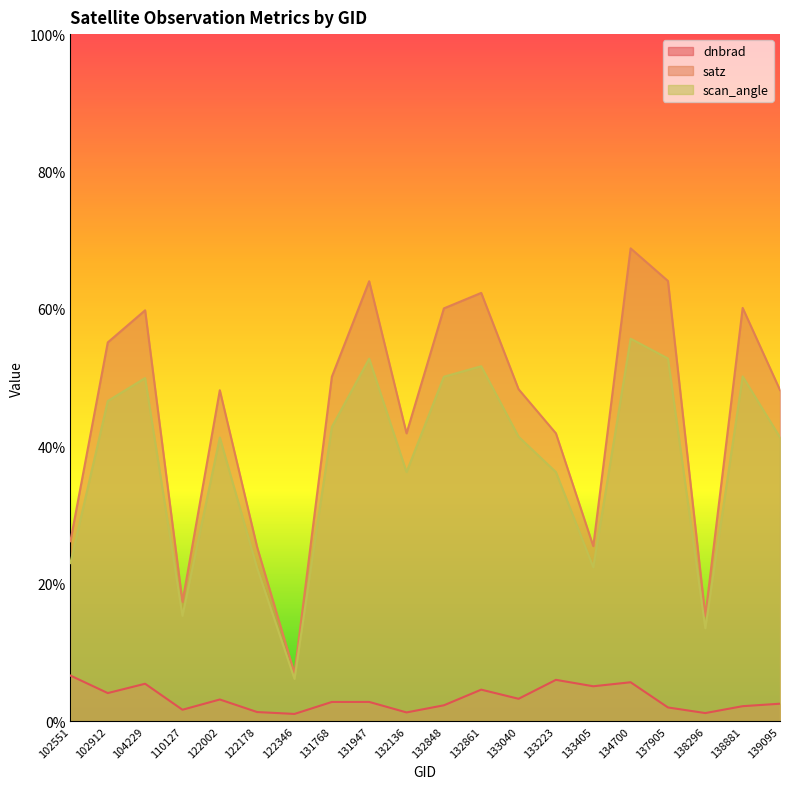

What is the sum of the scan_angle values at 132848 and 138296?

63.7